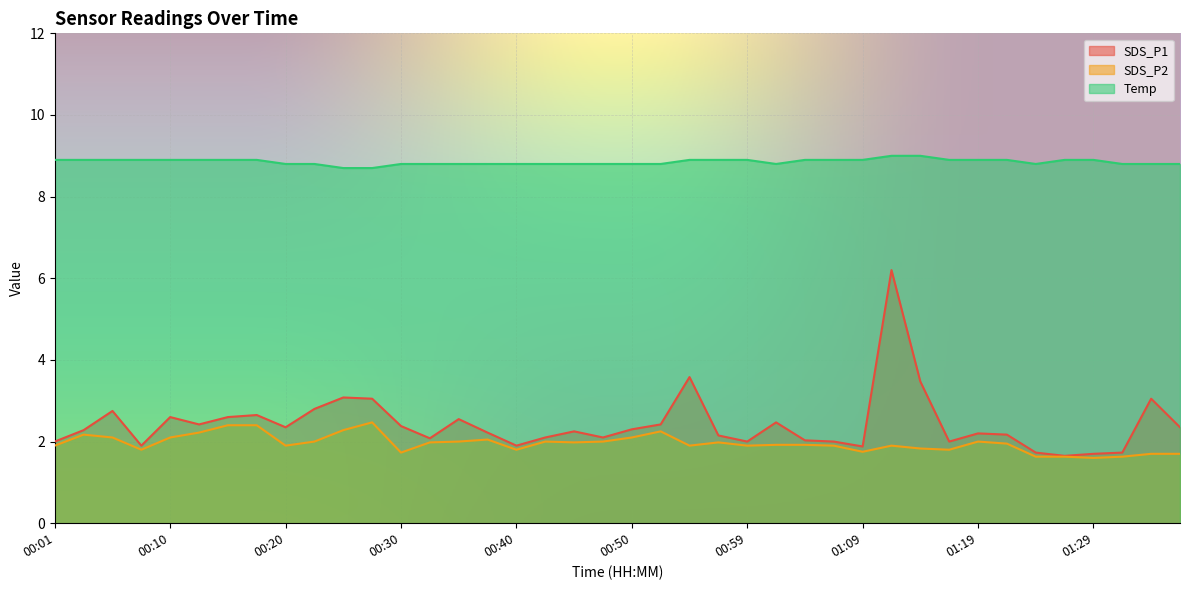

True or false: Temp and SDS_P2 intersect in this chart.

False